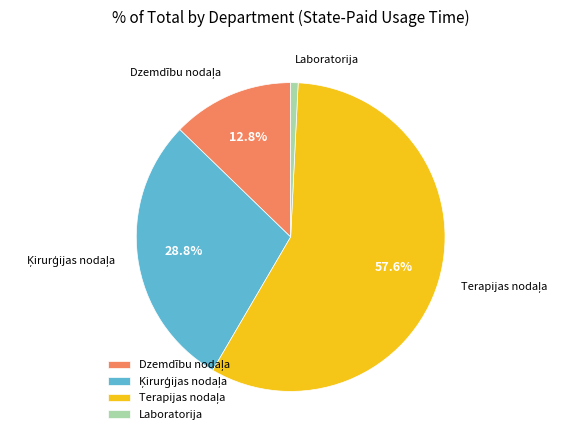

Count the number of slices in the pie.

4